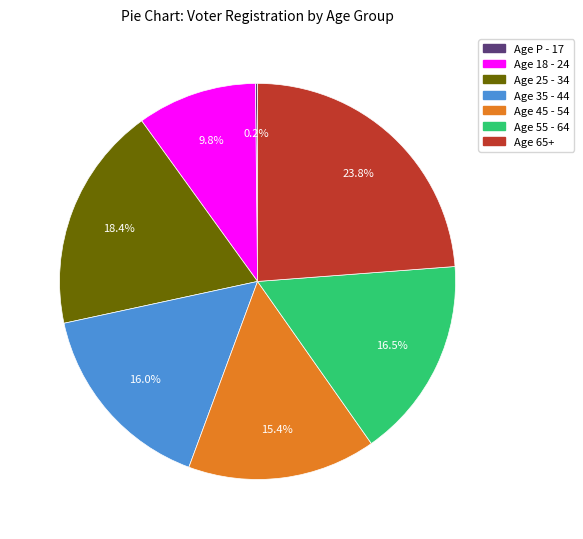

What percentage do Age 45 - 54 and Age 65+ together represent?

39.2%